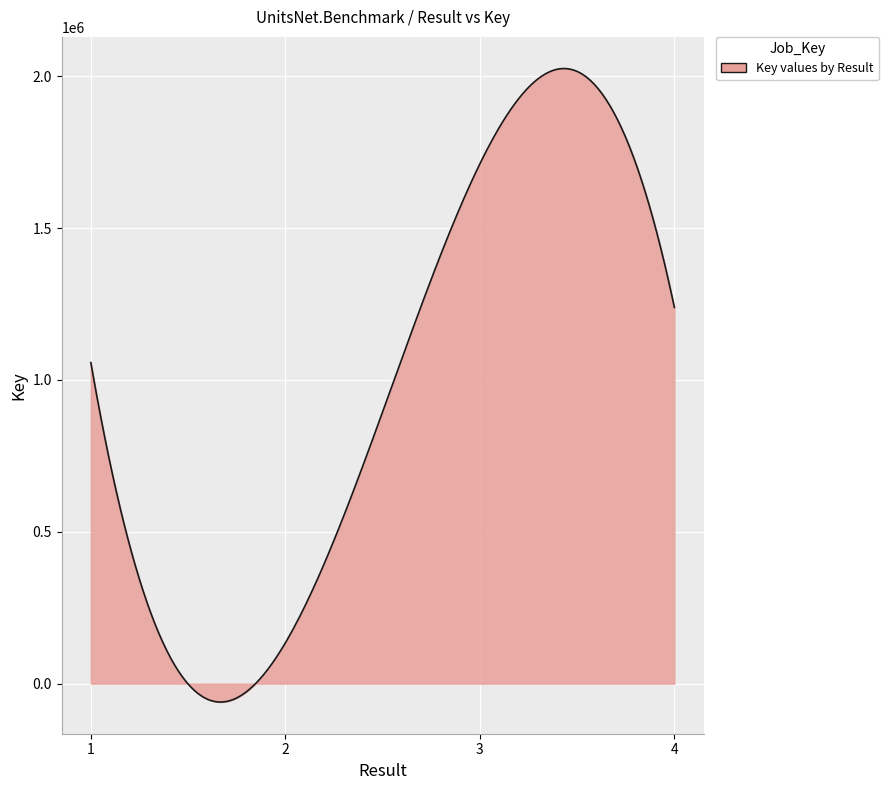

What is the difference between the maximum and minimum values?

2086052.2